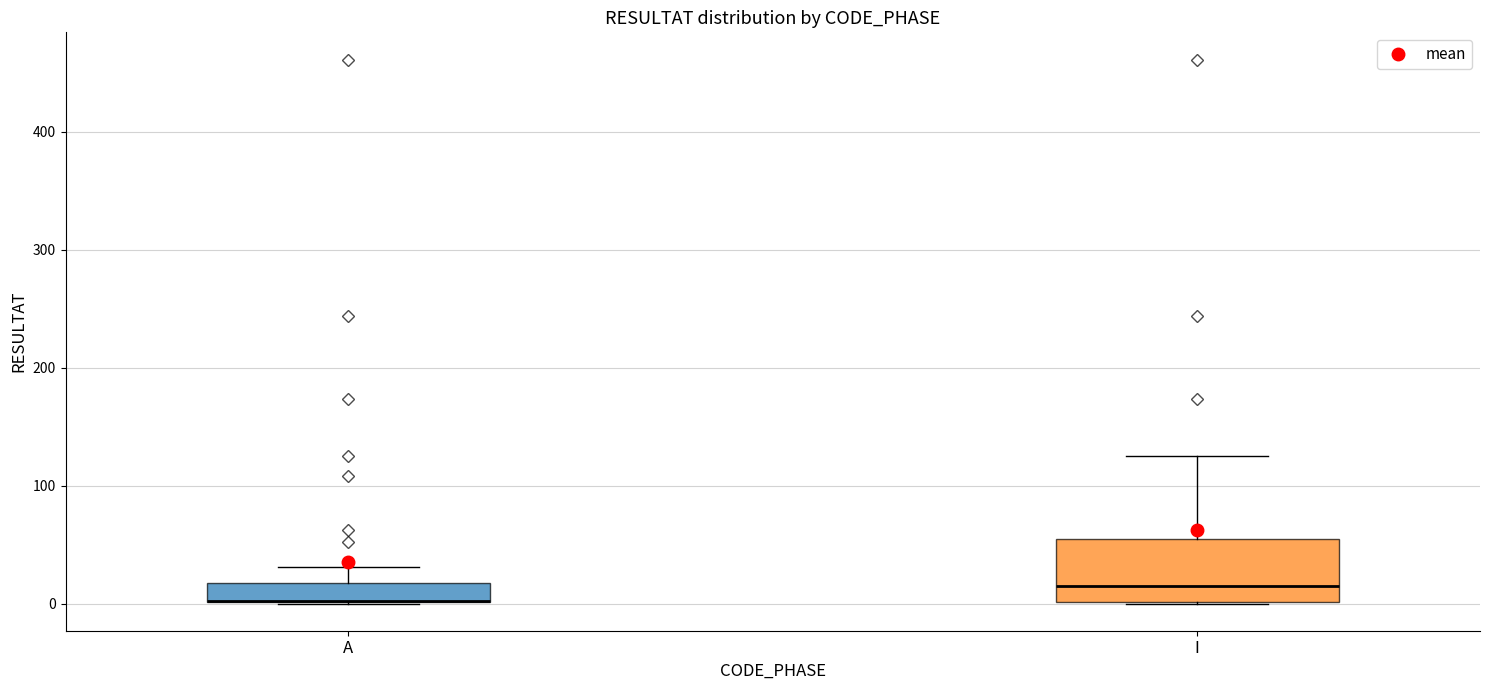

Comparing the boxes themselves (not the whiskers), which one is the tallest?

I